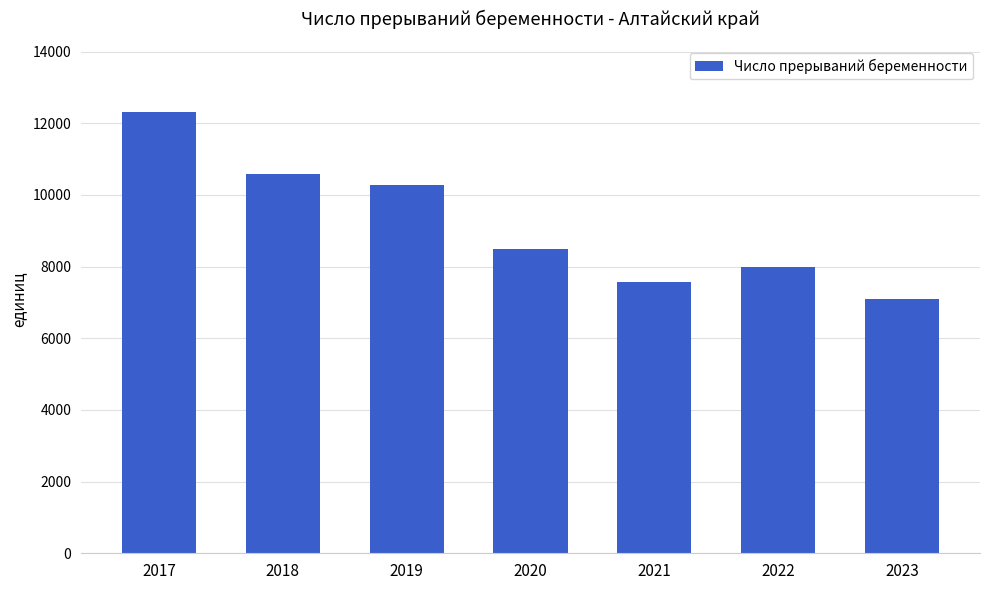

Rank the categories by value from lowest to highest.

2023, 2021, 2022, 2020, 2019, 2018, 2017